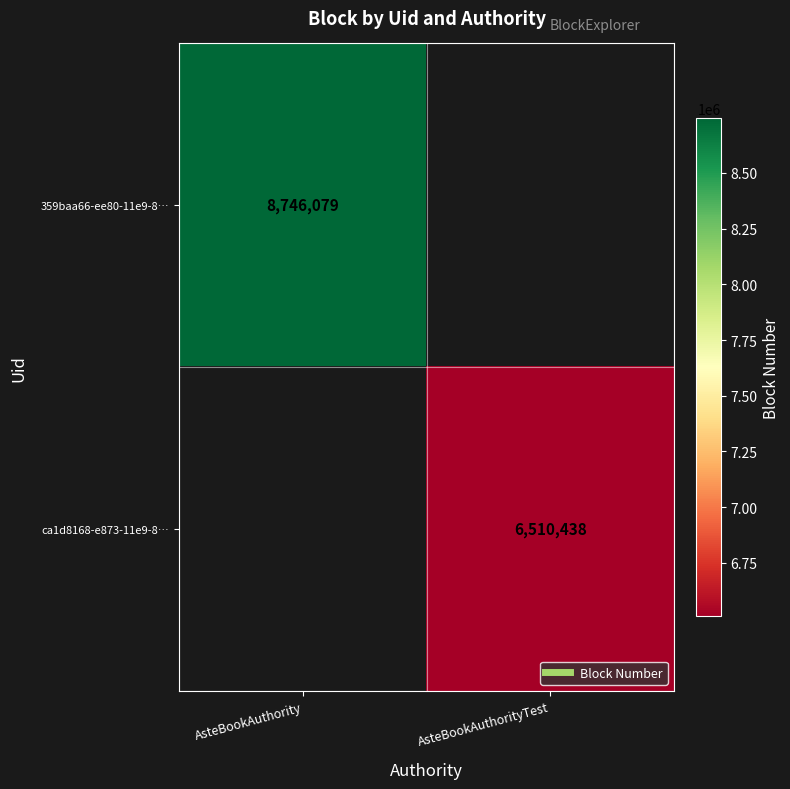

Rank the series by their maximum value, from highest to lowest.

359baa66-ee80-11e9-8…, ca1d8168-e873-11e9-8…